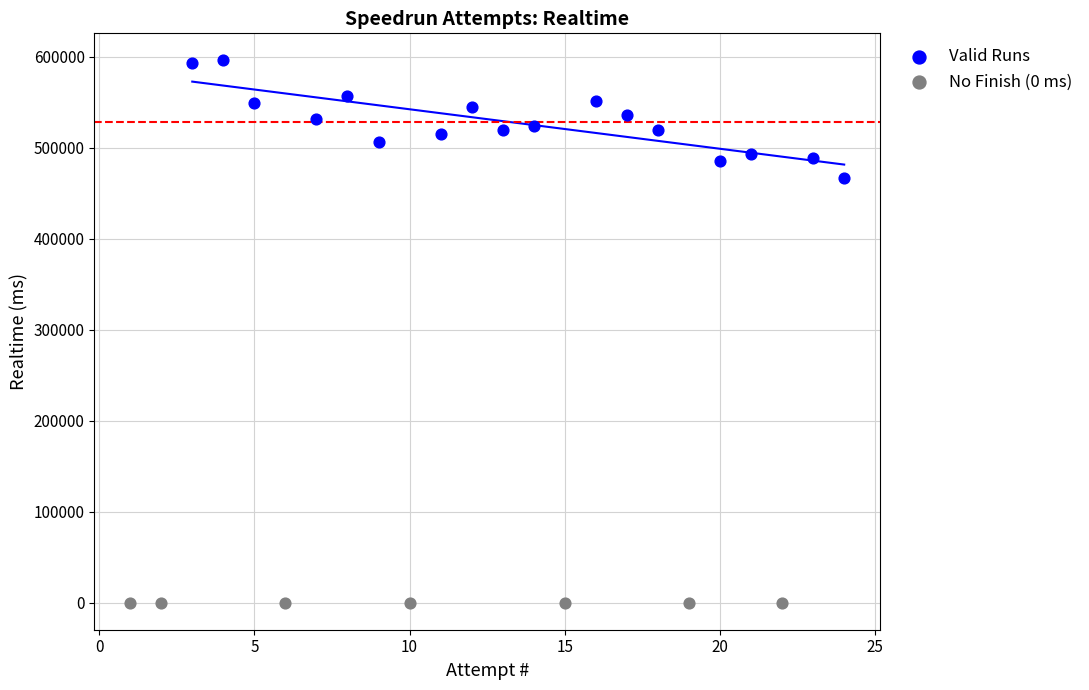

Which series reaches the maximum Y coordinate?

Valid Runs